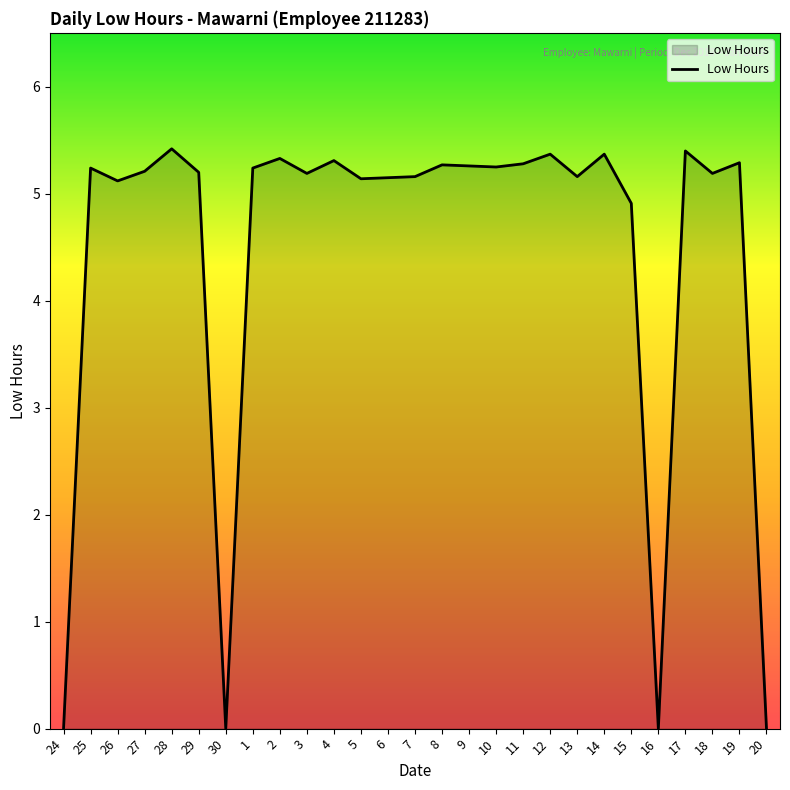

Where does the data first go above 5?

25